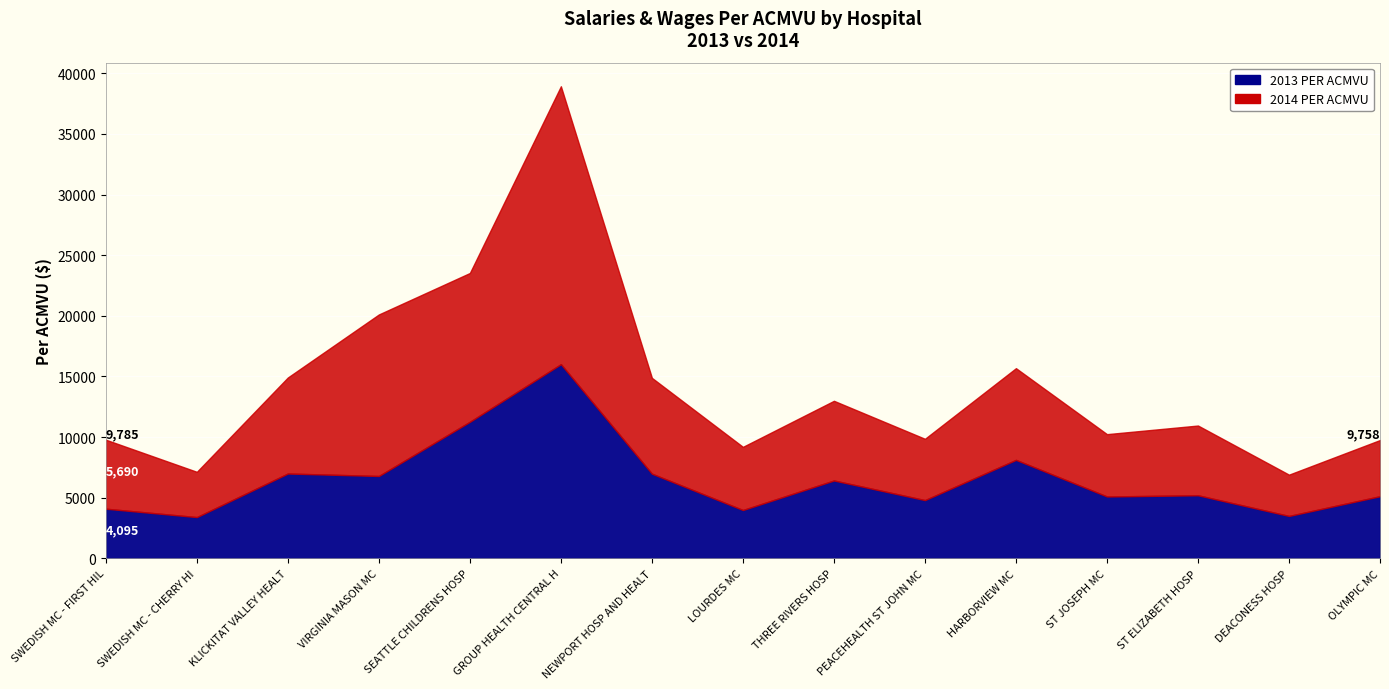

At which label is 2014 PER ACMVU closest to 13162?

VIRGINIA MASON MEDICAL CENTER